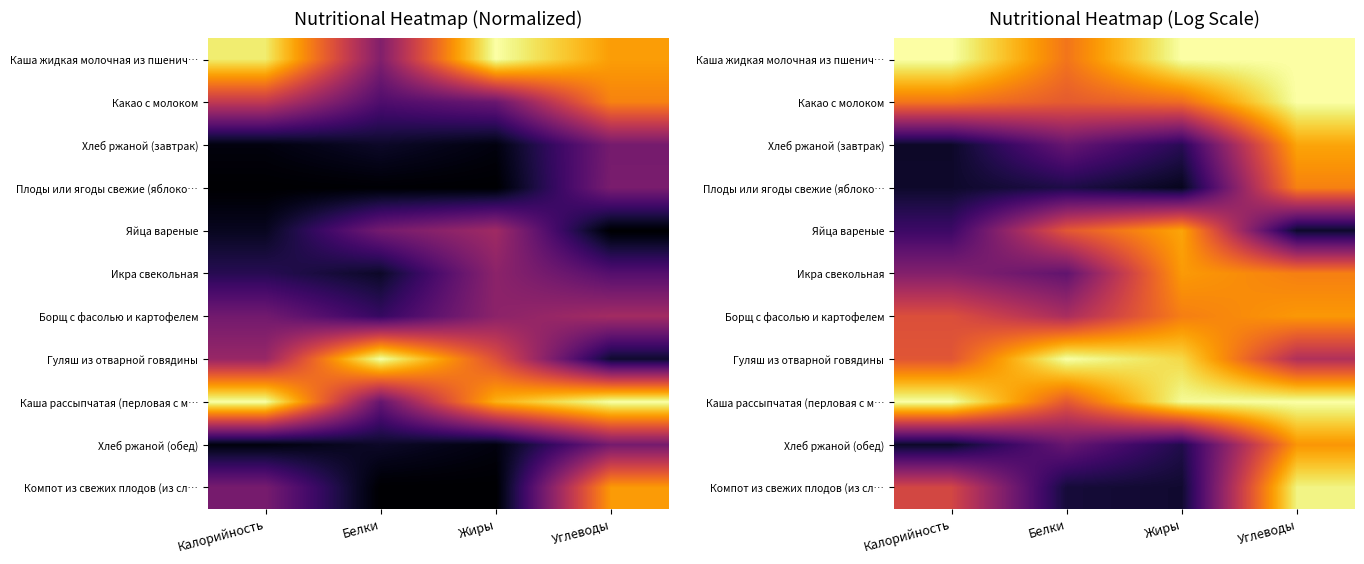

Which has a higher value, Углеводы or Белки?

Углеводы